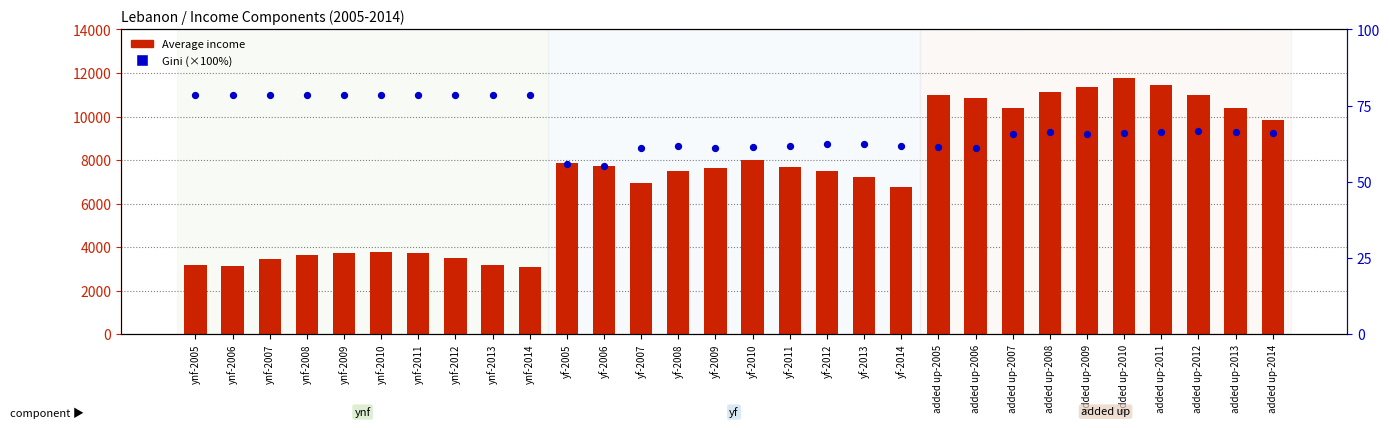

What are all the series names shown in the legend?

Average income, Gini (×100%)